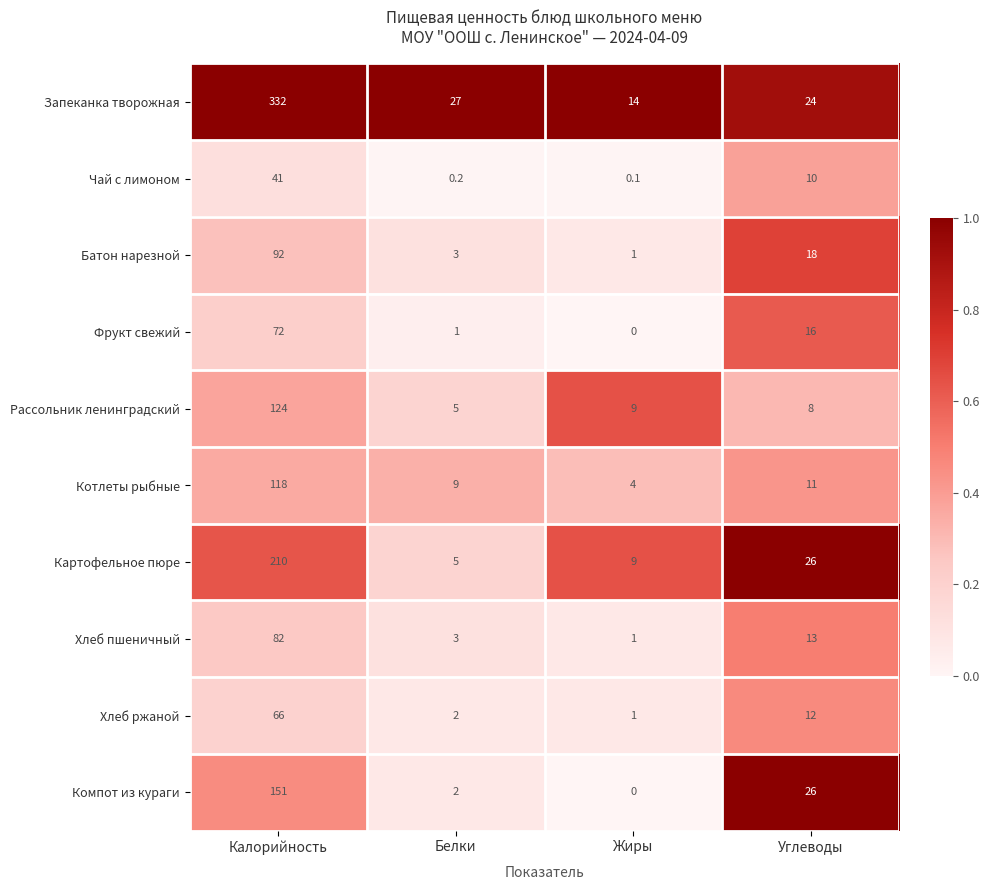

What is the sum of the Хлеб ржаной values at Белки and Углеводы?

14.0